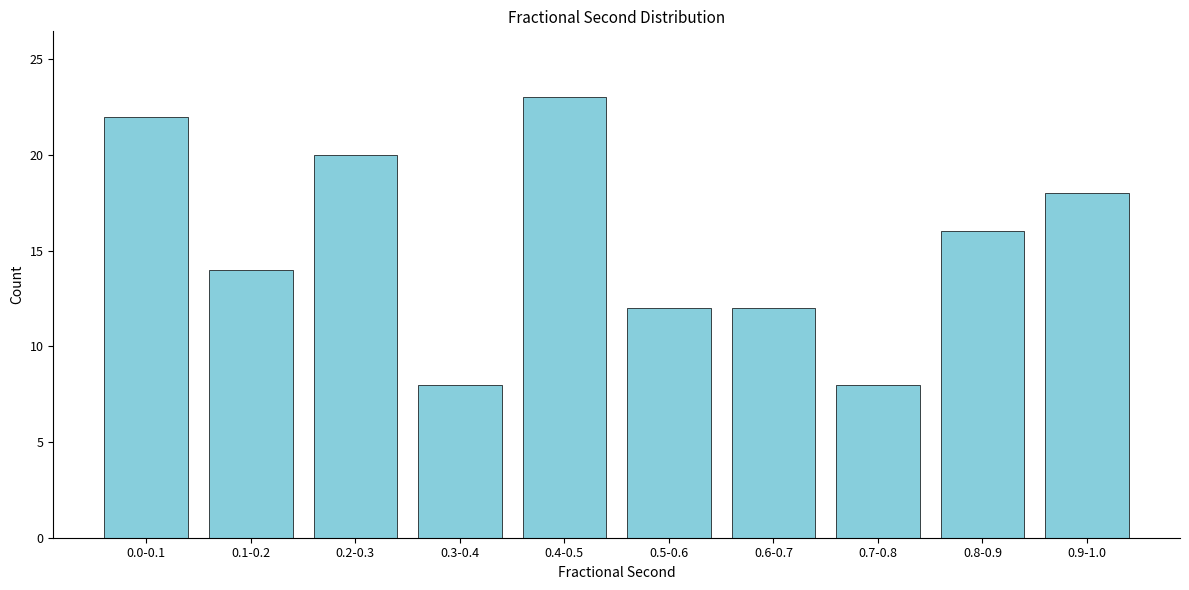

Reading left to right, list all the values displayed in this chart.

22	14	20	8	23	12	12	8	16	18